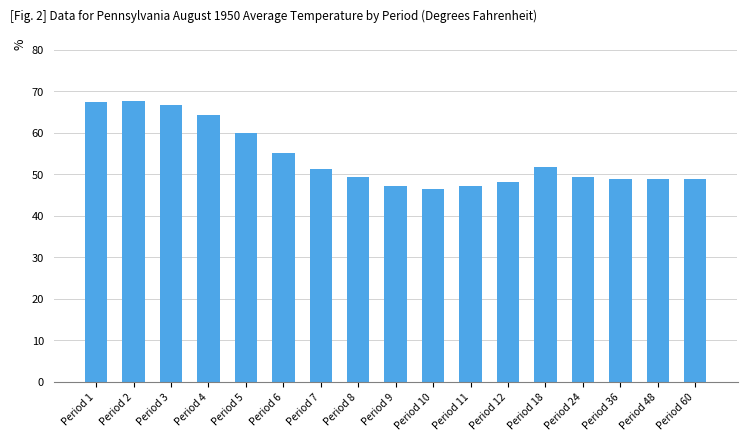

What is the difference between the values at Period 60 and Period 24?

0.5